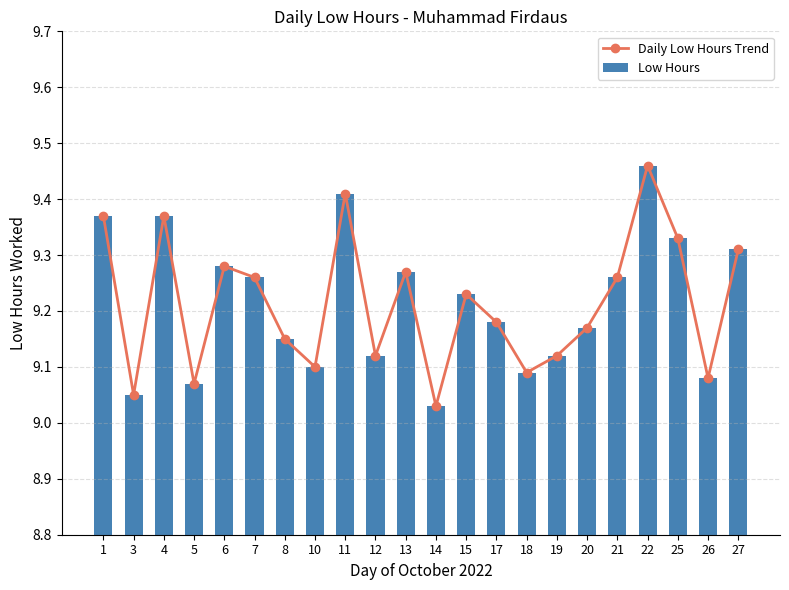

List the labels in order of Daily Low Hours Trend value, largest first.

22, 11, 1, 4, 25, 27, 6, 13, 7, 21, 15, 17, 20, 8, 12, 19, 10, 18, 26, 5, 3, 14